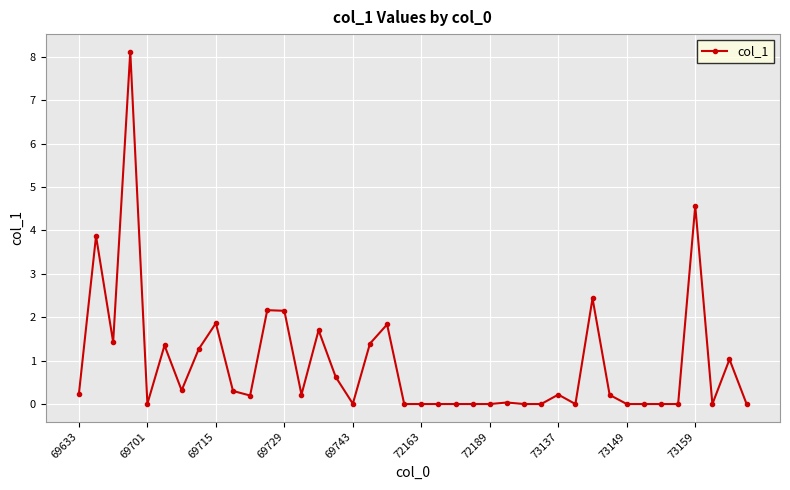

What is the maximum value shown in the chart?

8.1